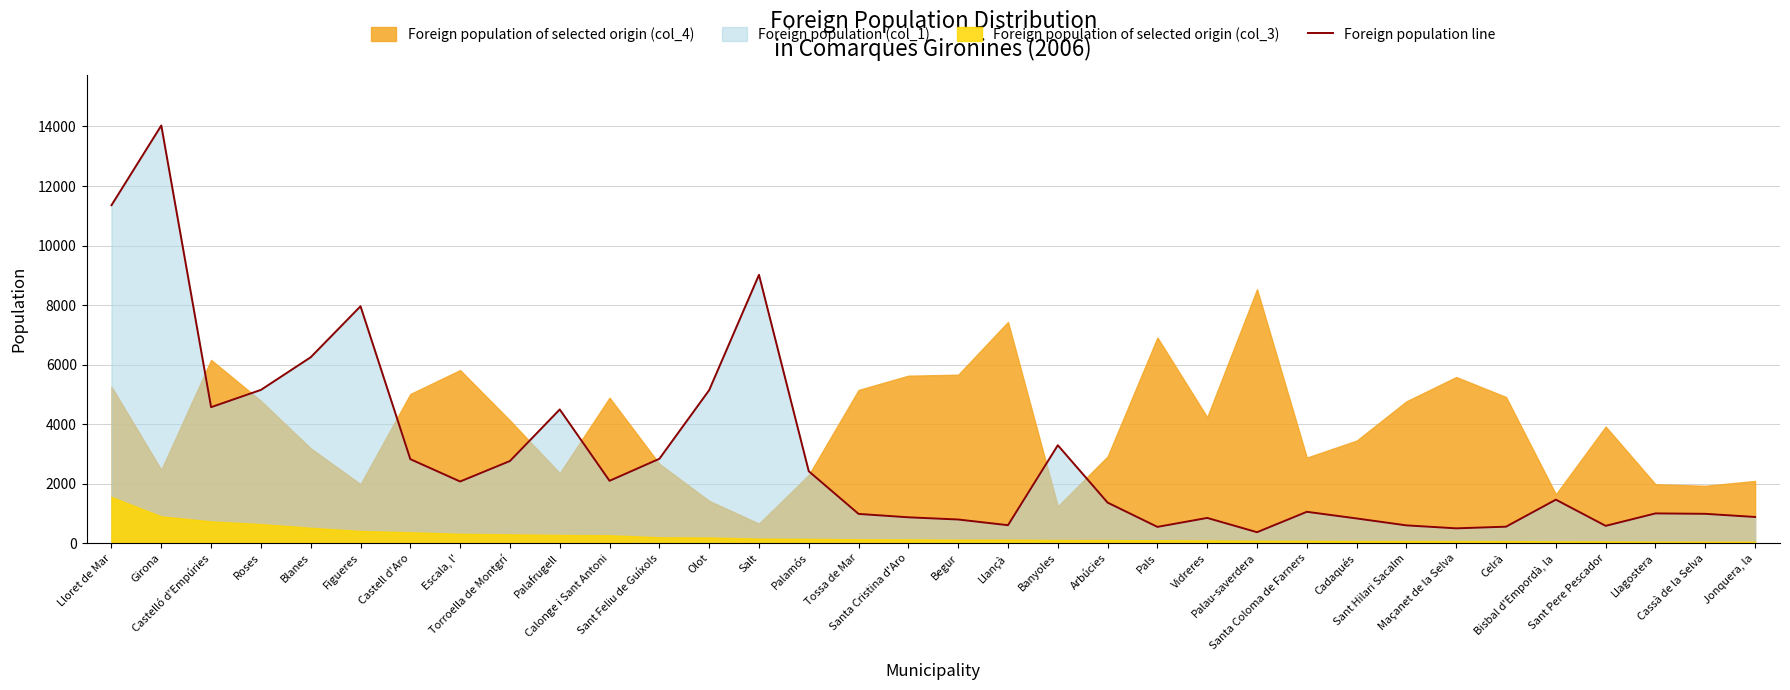

True or false: there are more than 2 points higher than both neighbors.

True